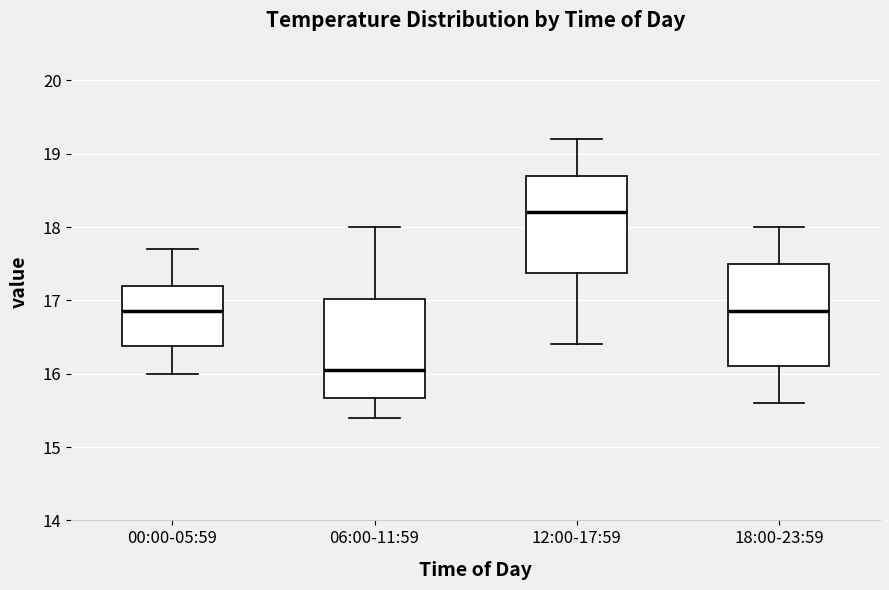

Reading left to right, read every box against the y-axis: the position of its median line, the range the box covers, and the ends of its whiskers. The values are not printed on the chart, so give them approximately, as read against the axis.

00:00-05:59: median 16.9, box 16.4 to 17.2, whiskers 16.0 to 17.7
06:00-11:59: median 16.1, box 15.7 to 17.0, whiskers 15.4 to 18.0
12:00-17:59: median 18.2, box 17.4 to 18.7, whiskers 16.4 to 19.2
18:00-23:59: median 16.9, box 16.1 to 17.5, whiskers 15.6 to 18.0